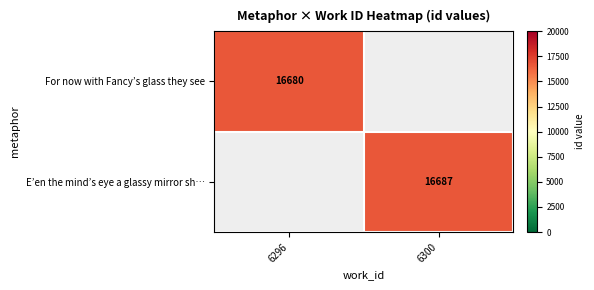

Is it true that For now with Fancy’s glass they see equals 16680 at 6296?

True